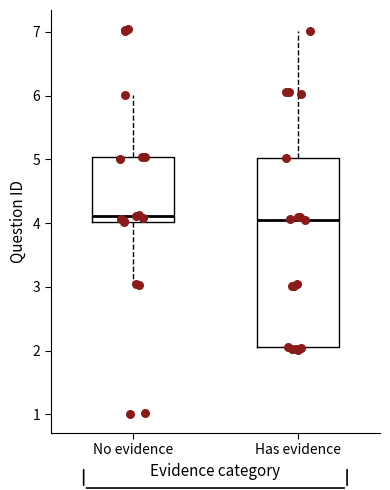

Reading left to right, transcribe this box plot: for each box, give where its median line is, the range the box spans, and where its two whiskers end, as read against the y-axis. The values are not printed on the chart, so give them approximately, as read against the axis.

No evidence: median 4.1, box 4.0 to 5.0, whiskers 3.0 to 6.0
Has evidence: median 4.1, box 2.1 to 5.0, whiskers 2.0 to 7.0